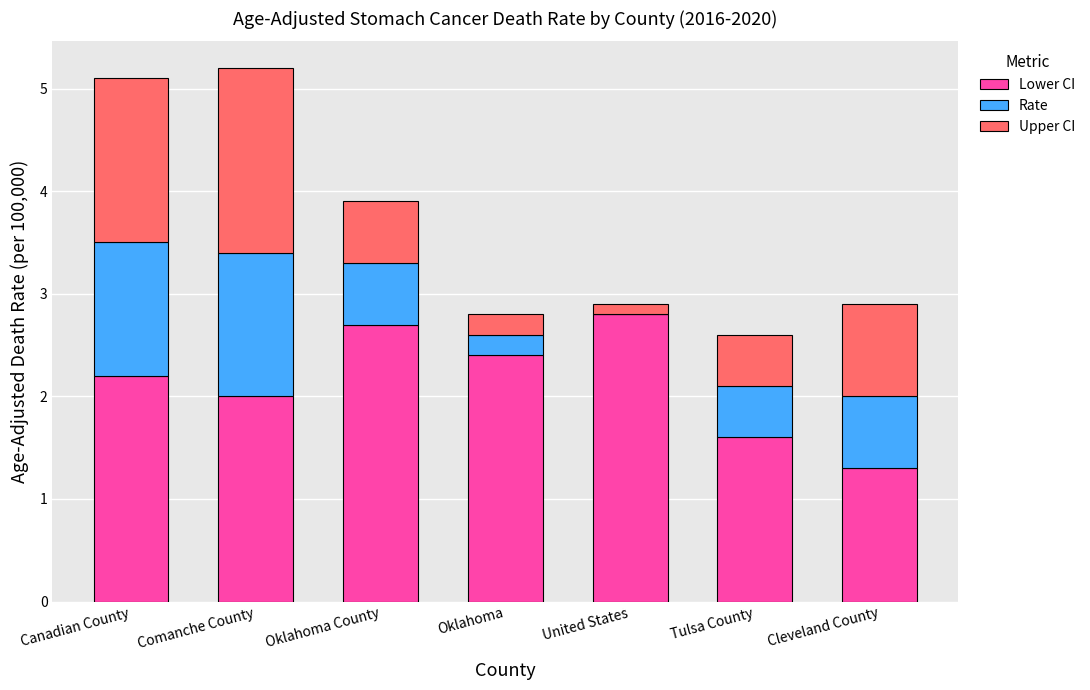

What is the maximum value for Lower CI?

2.8